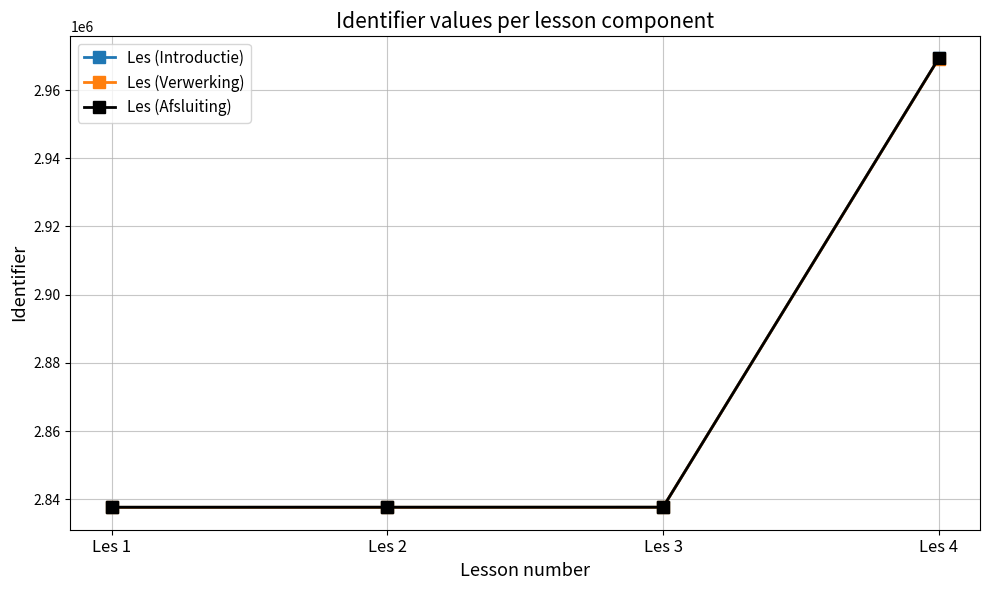

True or false: Les (Introductie) has more than 1 interior local peaks.

False